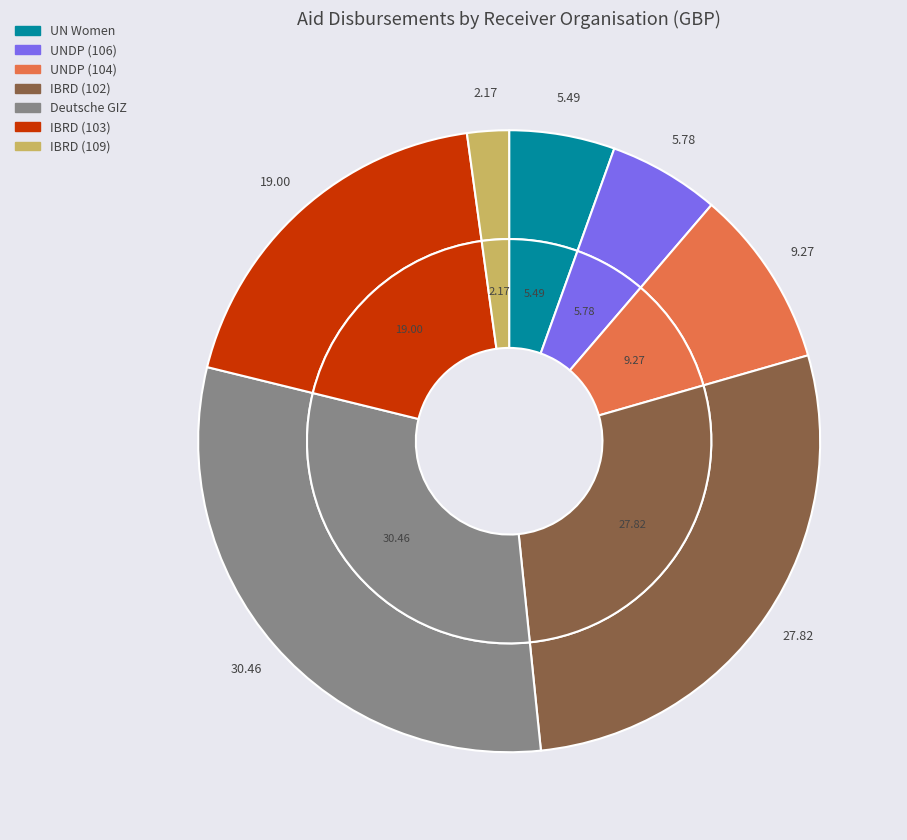

Between IBRD (103) and Deutsche GIZ, which is larger?

Deutsche GIZ